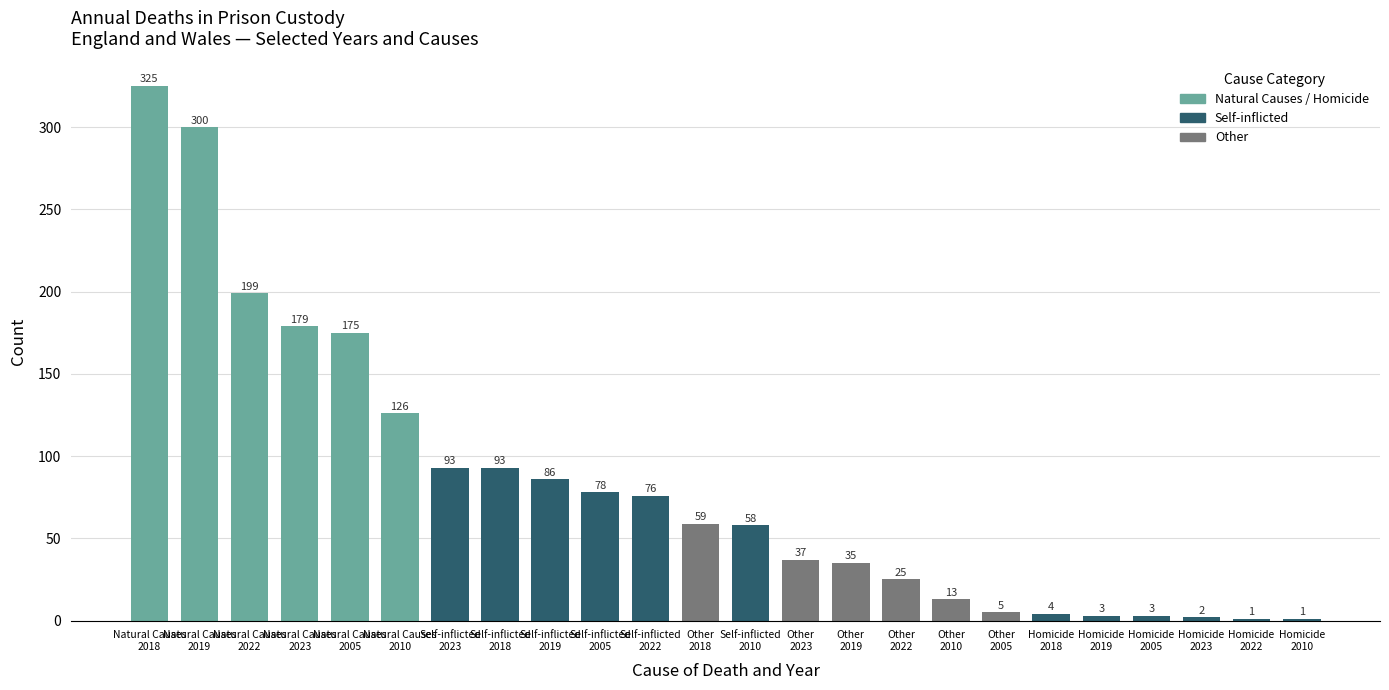

What is the sum of all values?

1976